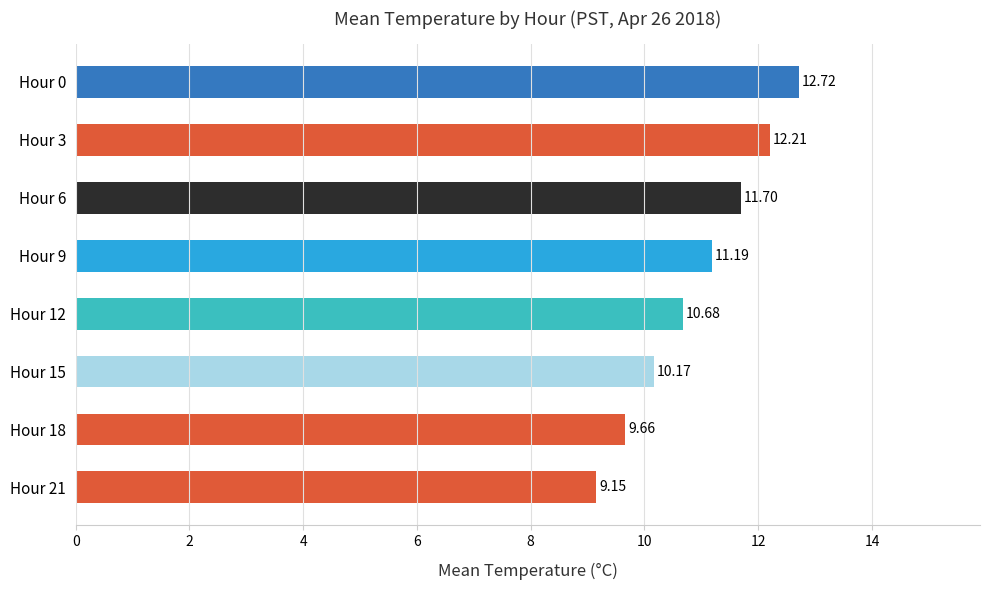

What is the difference between the second highest and minimum values?

3.1